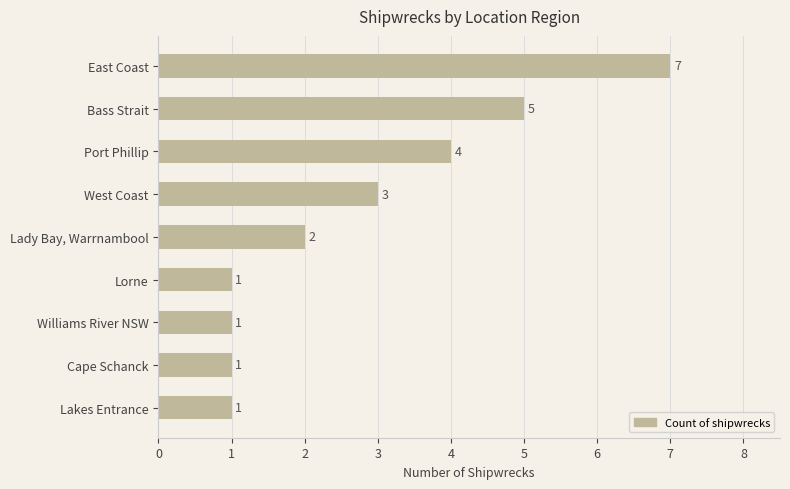

Which category has the highest value across all series?

East Coast